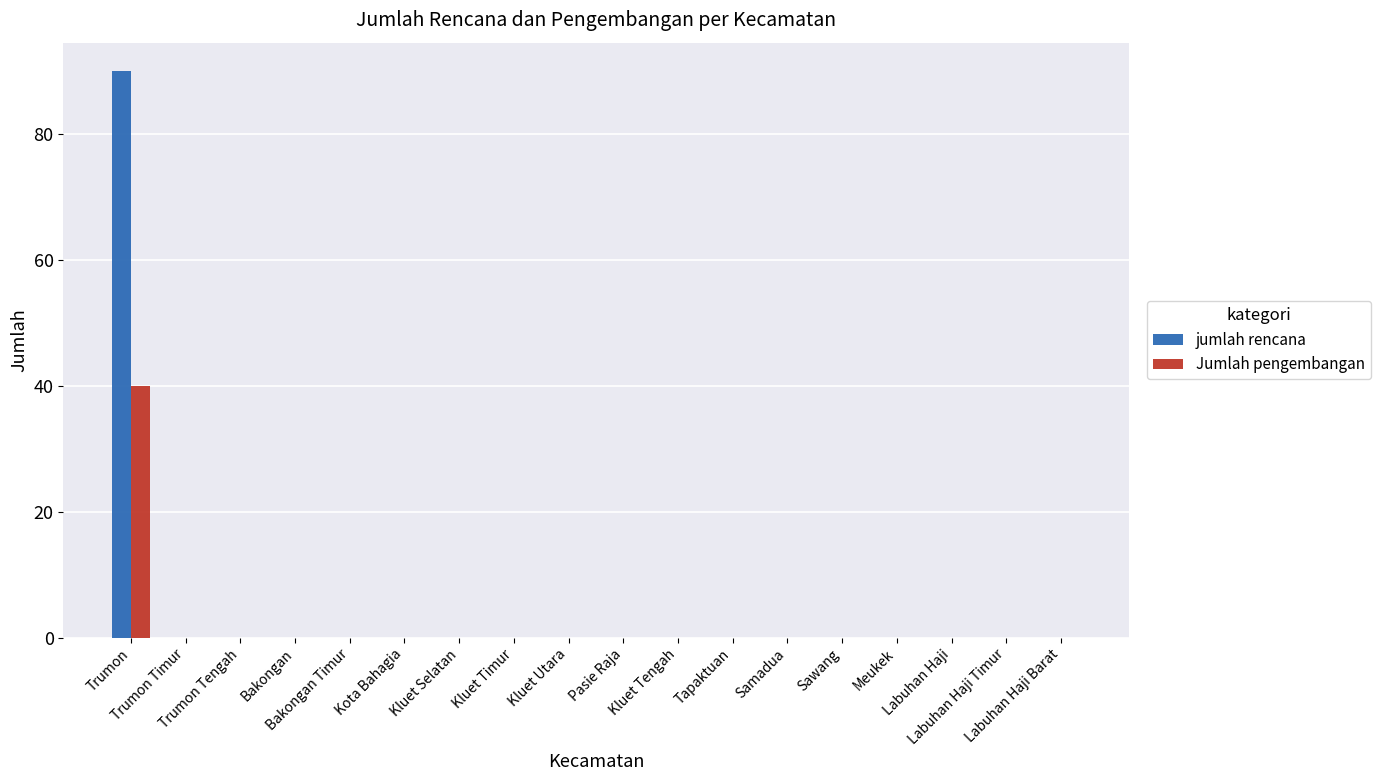

True or false: jumlah rencana has a value of 0 at Samadua.

True